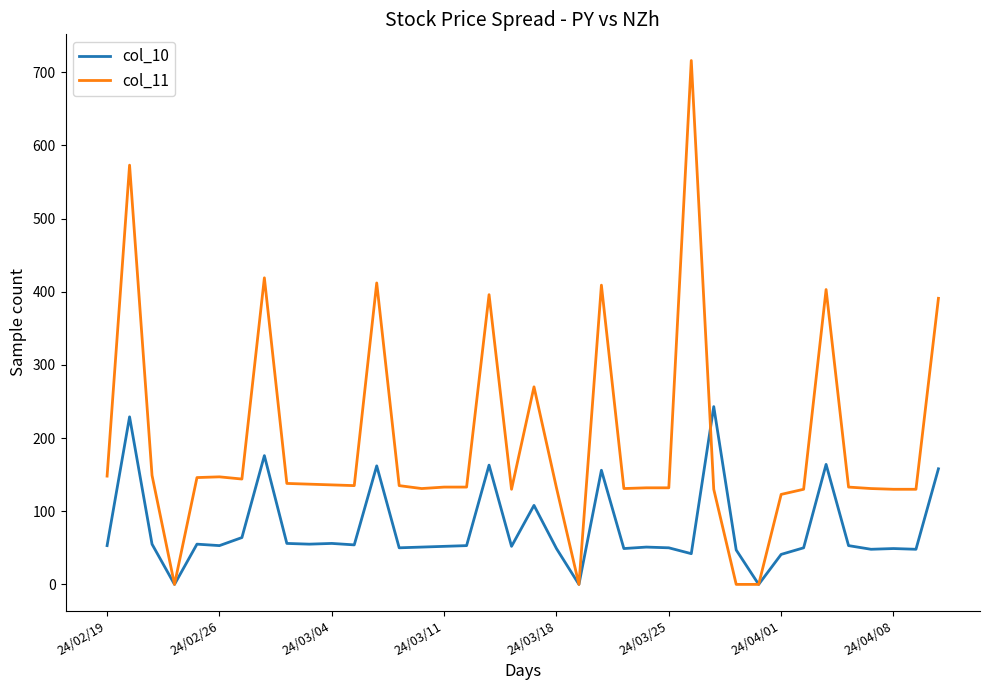

Which series has the largest range (max minus min)?

col_11